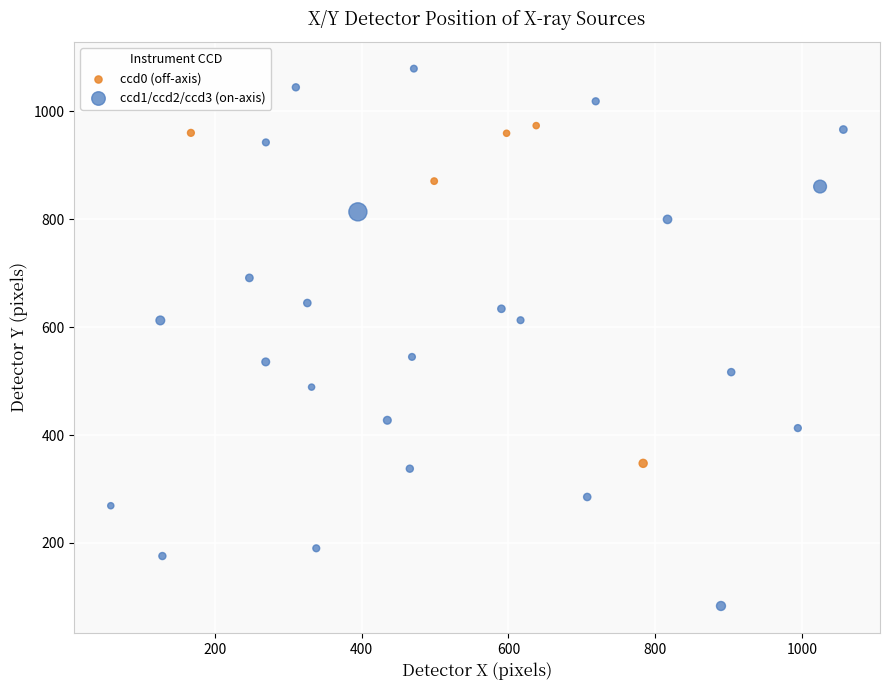

Which series contains the lowest Y value?

ccd1/ccd2/ccd3 (on-axis)